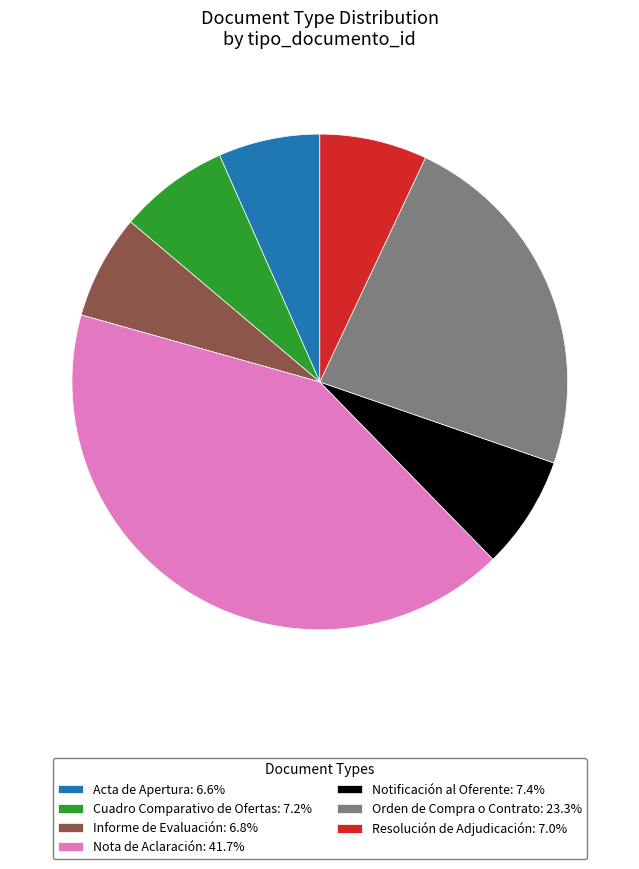

Which category has the biggest portion of the pie?

Nota de Aclaración